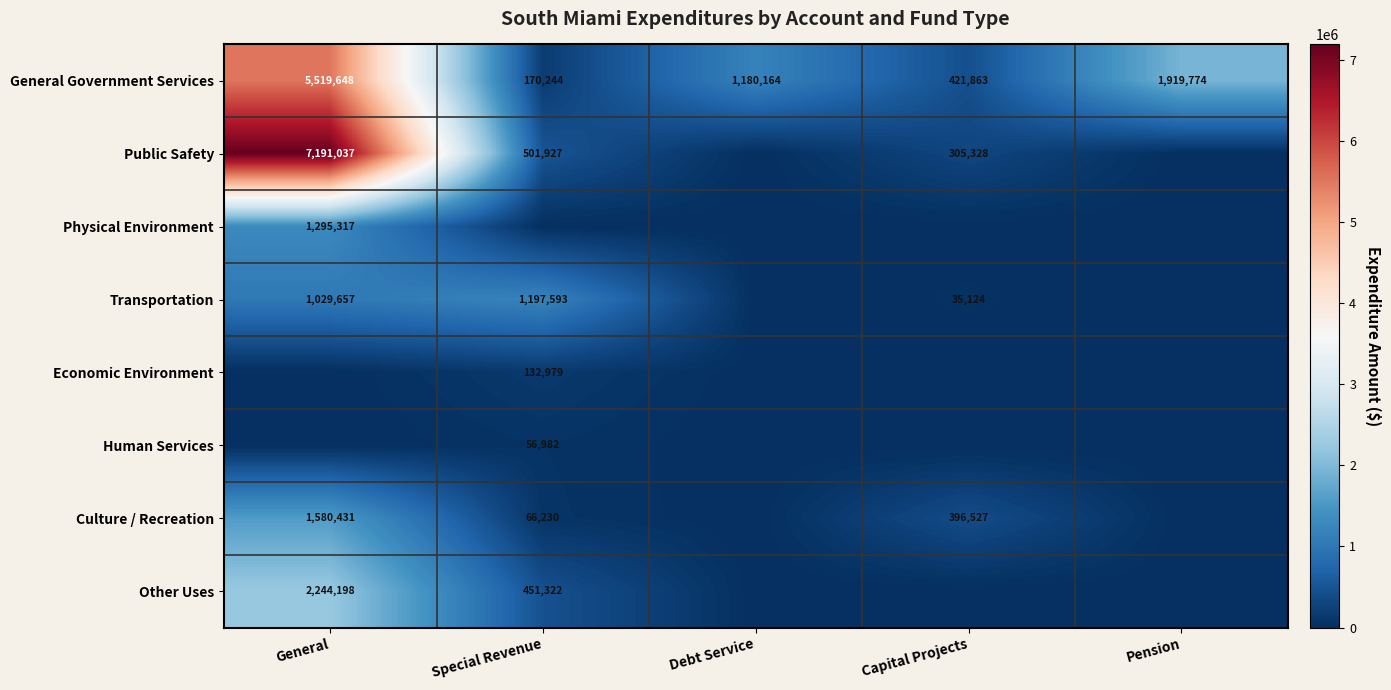

Read the Public Safety value at General.

7191037